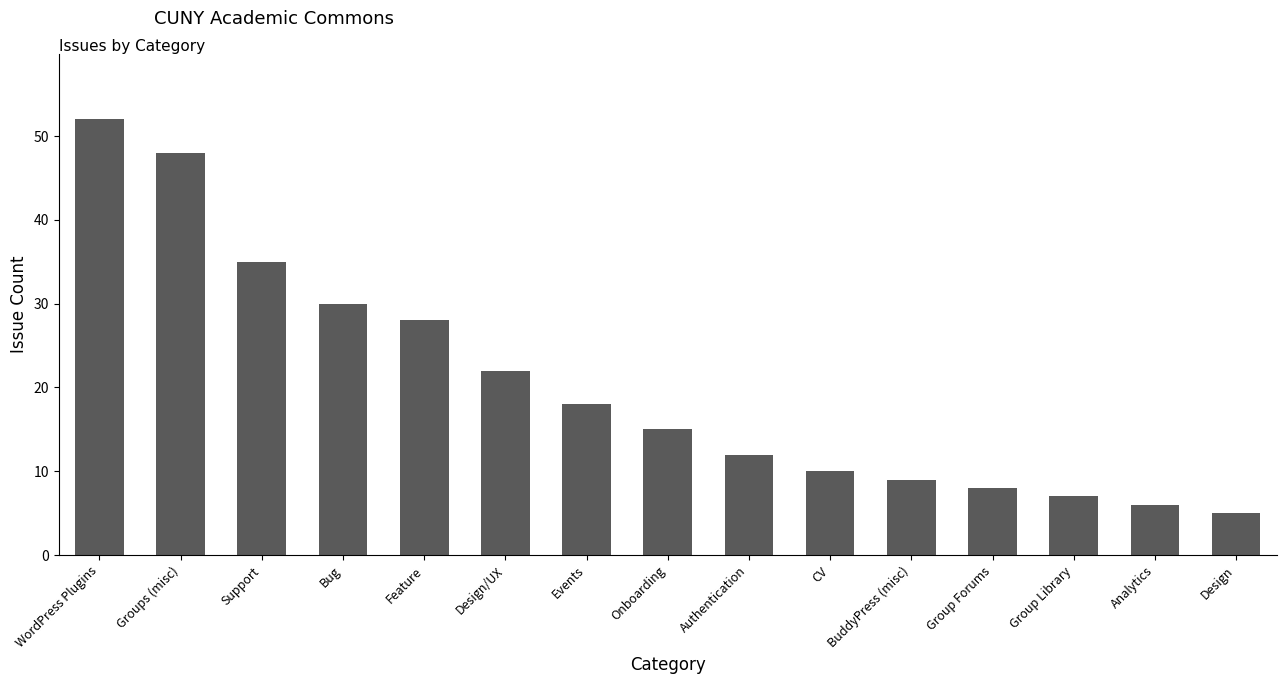

List the labels in order of value, smallest first.

Design, Analytics, Group Library, Group Forums, BuddyPress (misc), CV, Authentication, Onboarding, Events, Design/UX, Feature, Bug, Support, Groups (misc), WordPress Plugins